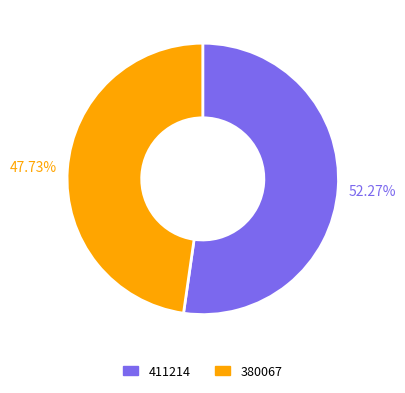

Is the sum of 380067 and 411214 greater than half?

Yes